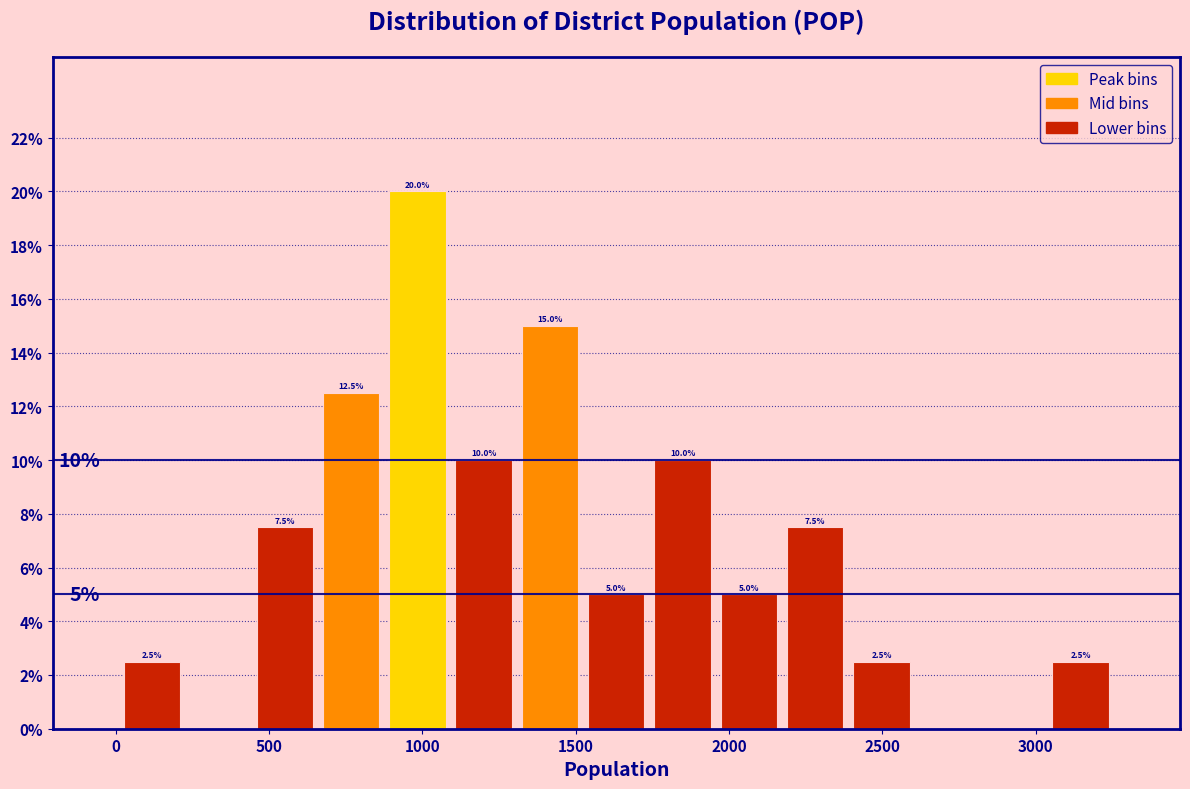

Which range on the x-axis has the tallest bar?

900 to 1100